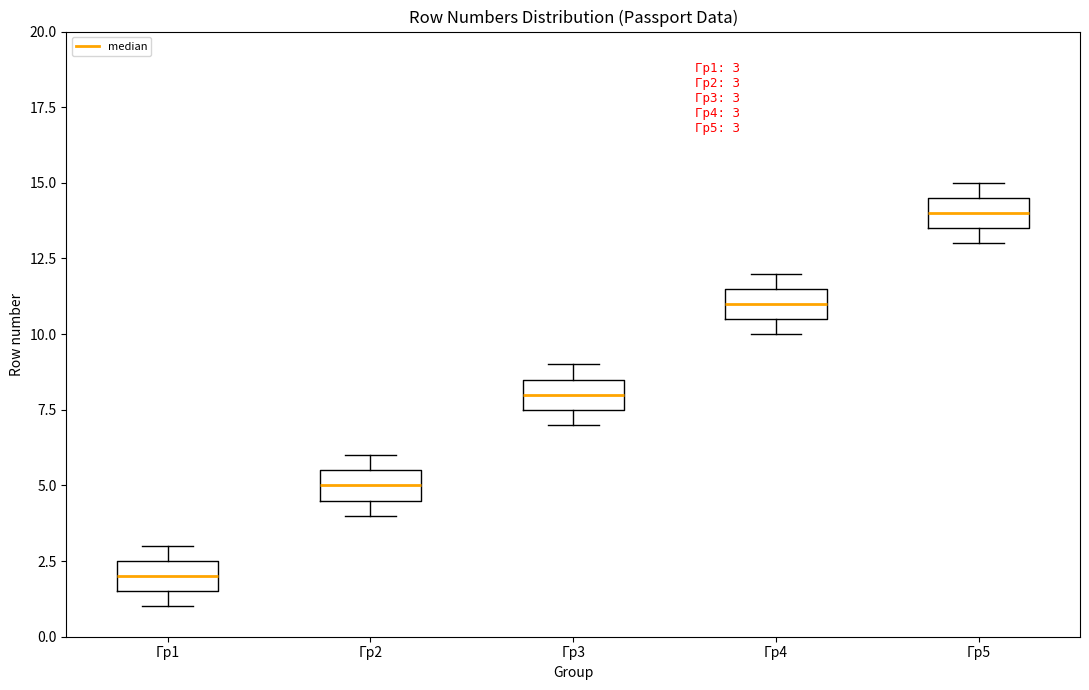

Which box has the highest median line?

Гр5